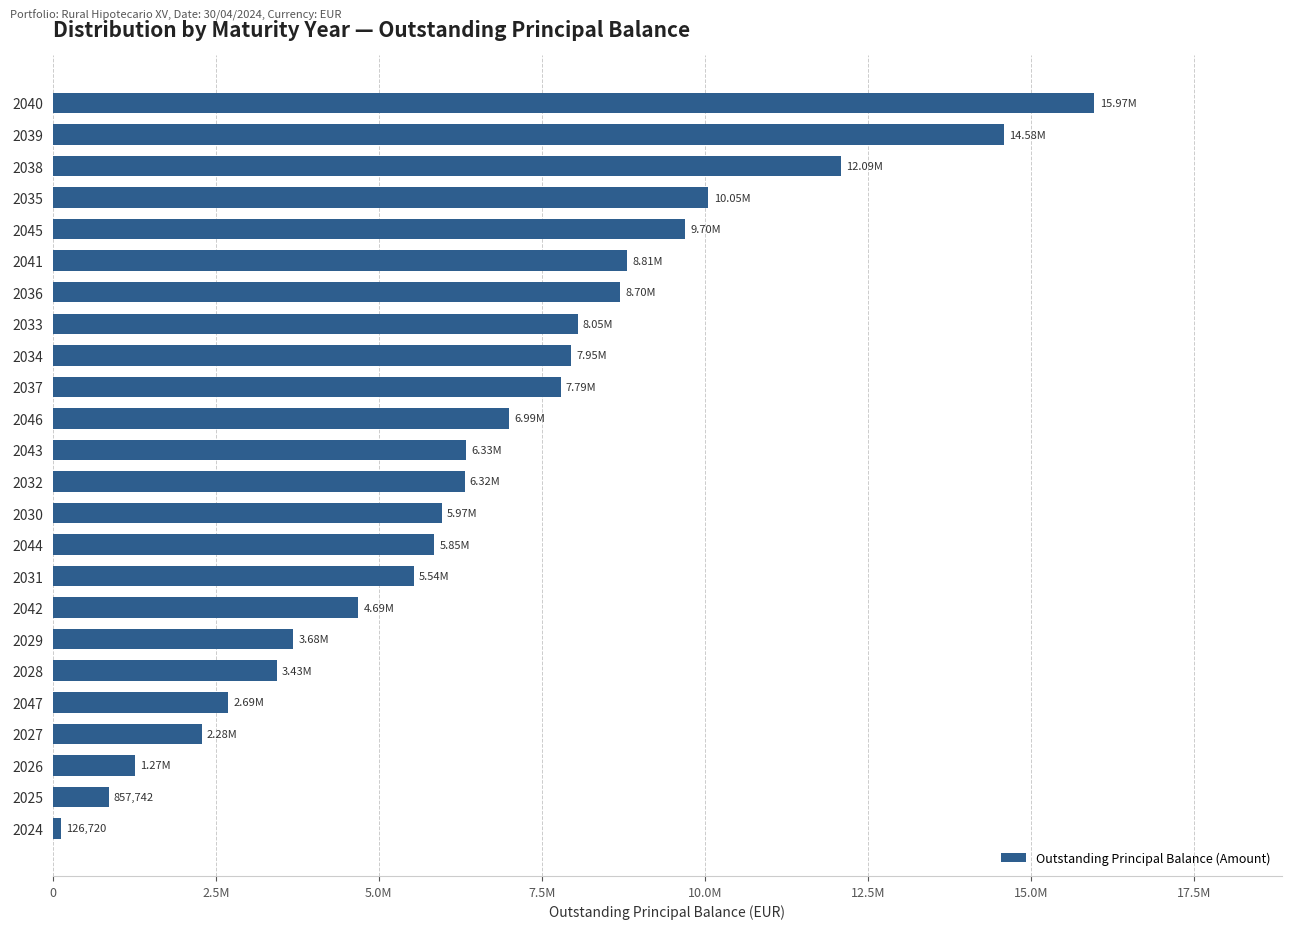

Are the bars horizontal?

Yes